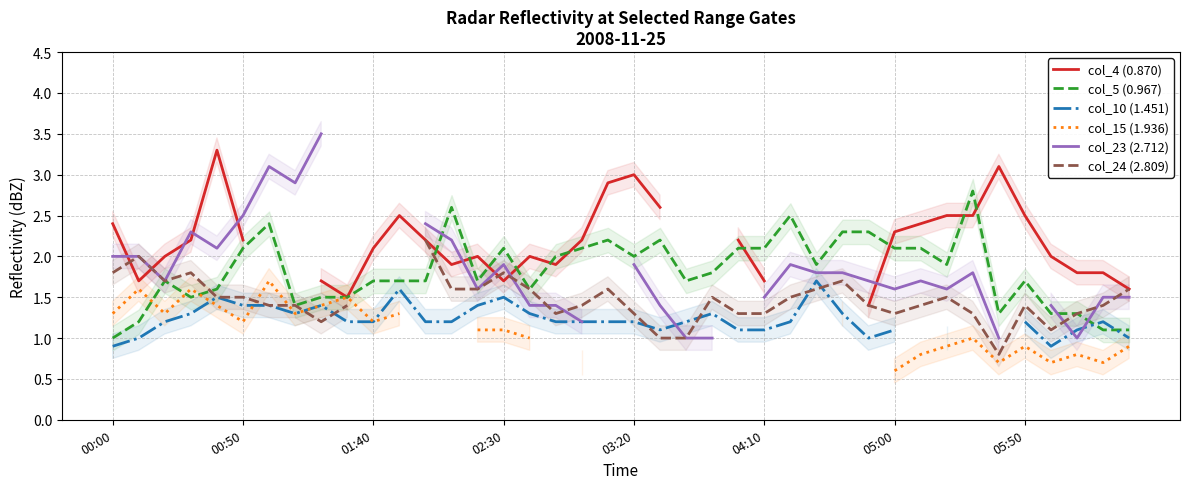

What is the minimum value for col_4 (0.870)?

1.4